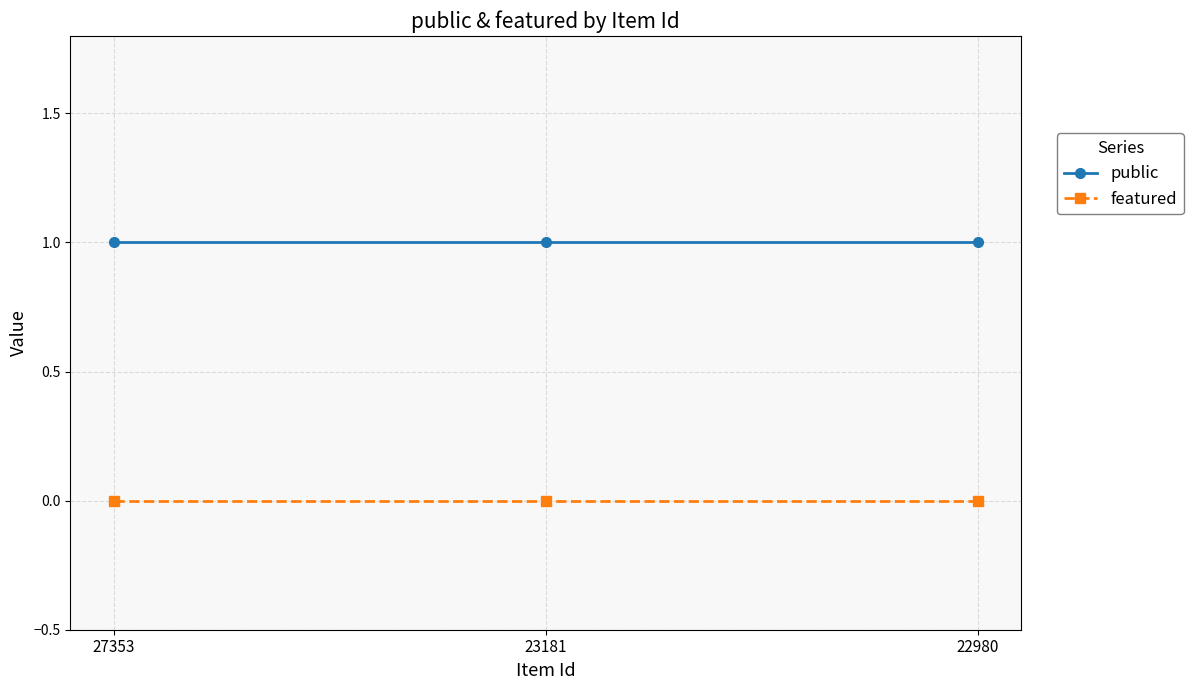

What is the sum of all public values?

3